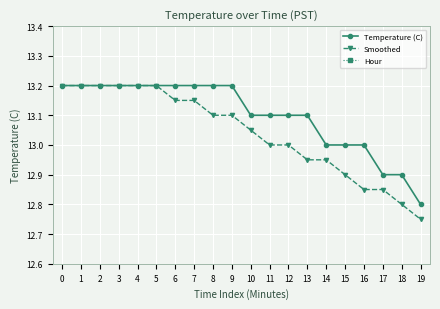

Reading right to left, list all the values displayed in this chart.

Temperature (C): 19=12.8	18=12.9	17=12.9	16=13.0	15=13.0	14=13.0	13=13.1	12=13.1	11=13.1	10=13.1	9=13.2	8=13.2	7=13.2	6=13.2	5=13.2	4=13.2	3=13.2	2=13.2	1=13.2	0=13.2
Smoothed: 19=12.8	18=12.8	17=12.8	16=12.8	15=12.9	14=12.9	13=12.9	12=13.0	11=13.0	10=13.1	9=13.1	8=13.1	7=13.2	6=13.2	5=13.2	4=13.2	3=13.2	2=13.2	1=13.2	0=13.2
Hour: 19=0.0	18=0.0	17=0.0	16=0.0	15=0.0	14=0.0	13=0.0	12=0.0	11=0.0	10=0.0	9=0.0	8=0.0	7=0.0	6=0.0	5=0.0	4=0.0	3=0.0	2=0.0	1=0.0	0=0.0